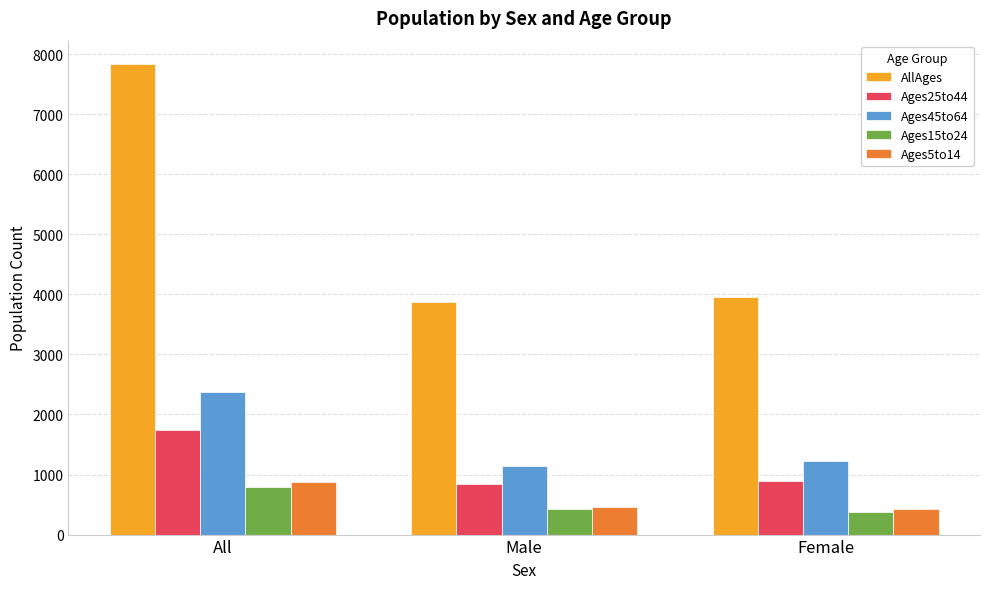

What is the difference between the maximum and minimum values in the AllAges series?

3962